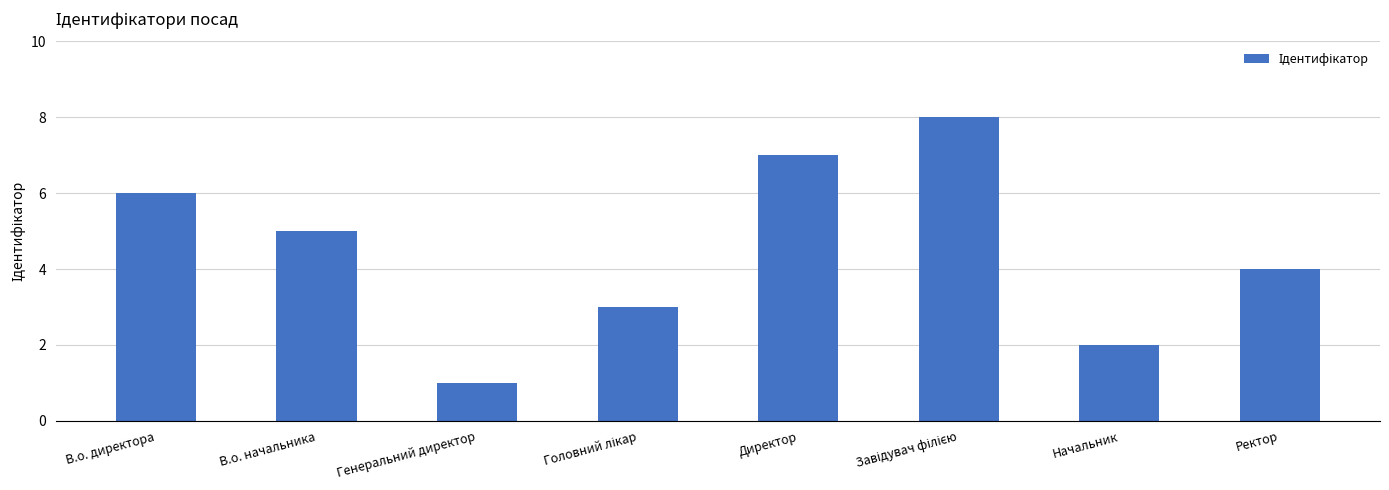

Where does the data first go above 5?

В.о. директора